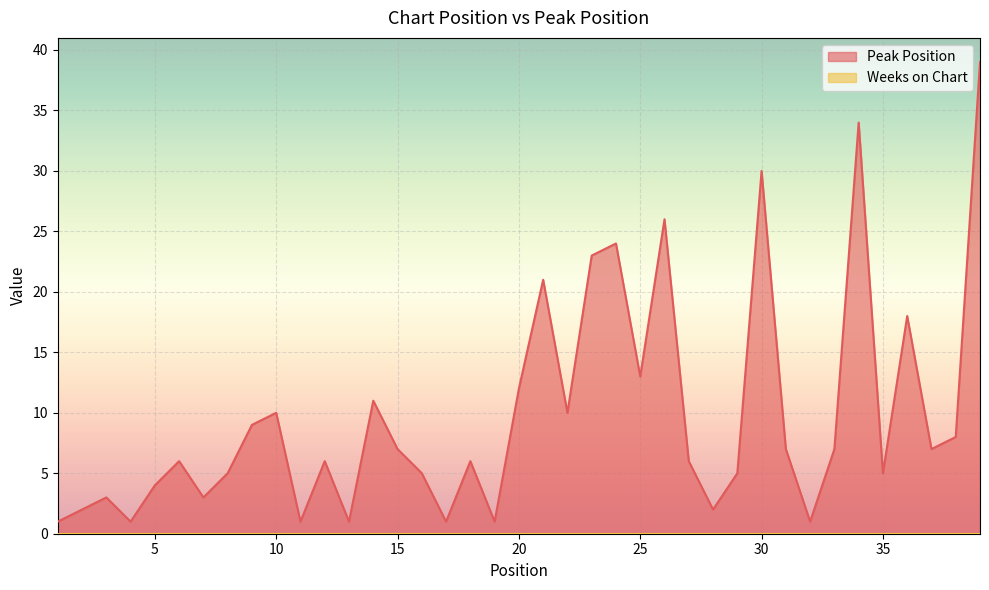

What is the greatest value displayed?

39